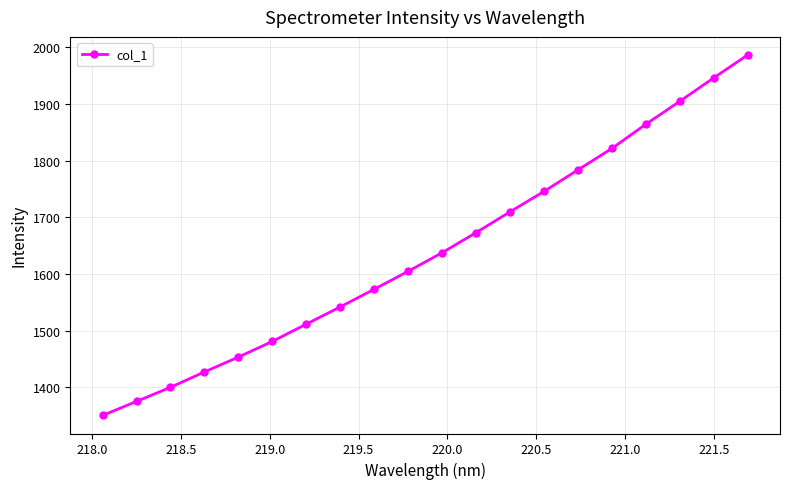

What is the value of the 4th point from the left?

1427.4